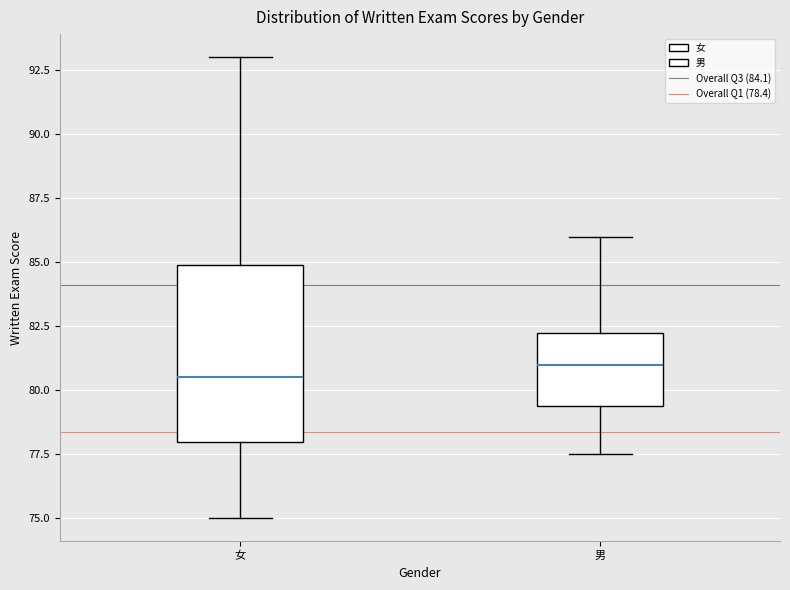

Comparing the boxes themselves (not the whiskers), which one is the tallest?

女